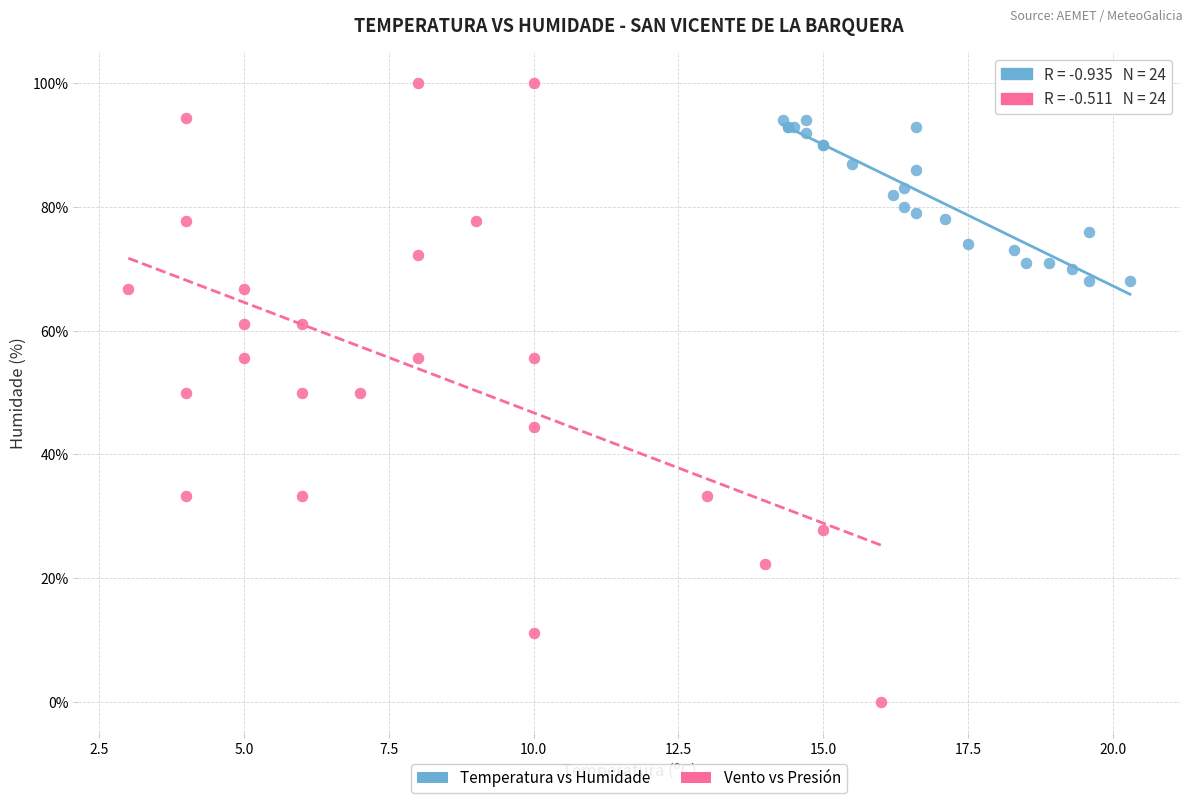

Which series reaches the maximum Y coordinate?

Vento vs Presión